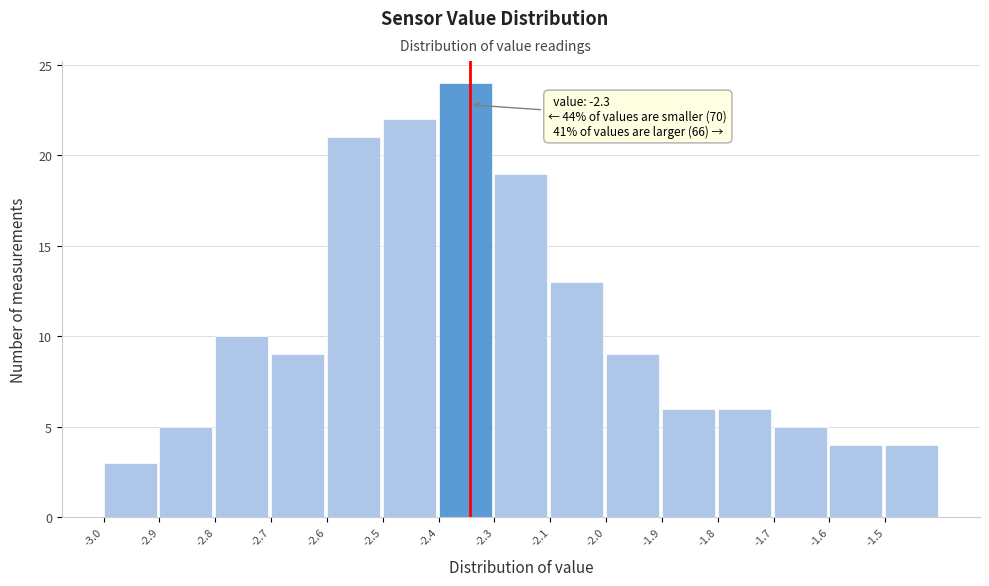

Reading left to right, list all the values displayed in this chart.

-3.0=3	-2.9=5	-2.8=10	-2.7=9	-2.6=21	-2.5=22	-2.4=24	-2.3=19	-2.1=13	-2.0=9	-1.9=6	-1.8=6	-1.7=5	-1.6=4	-1.5=4